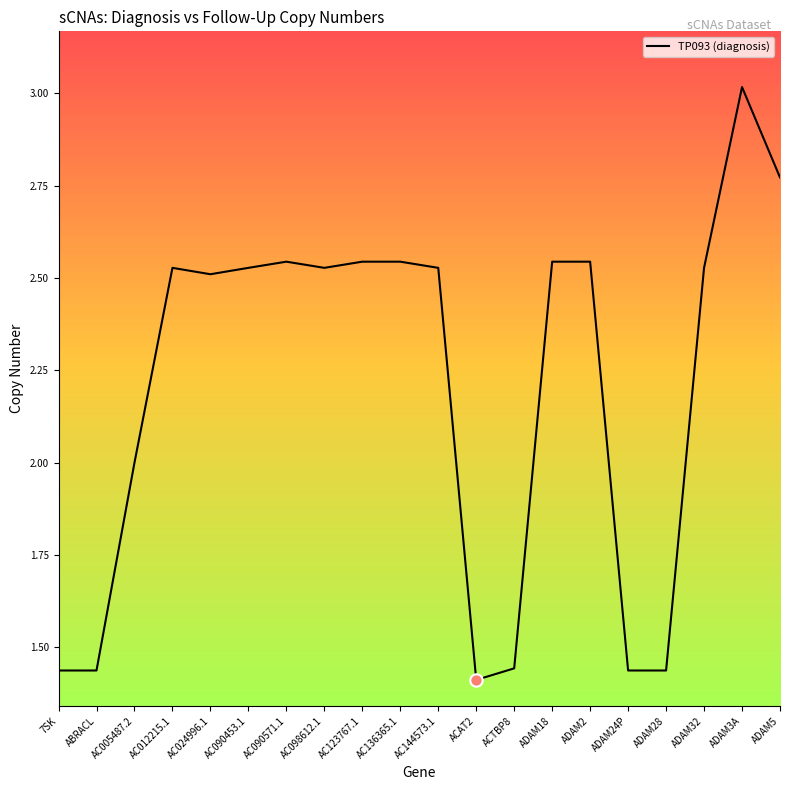

Between AC123767.1 and ABRACL, which is larger?

AC123767.1